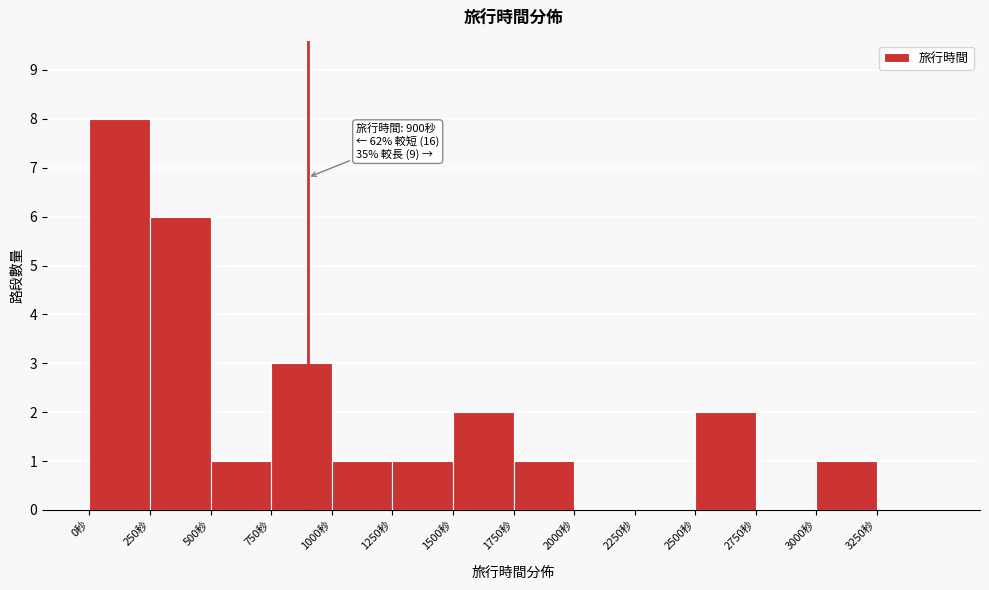

Which range on the x-axis has the tallest bar?

0 to 250